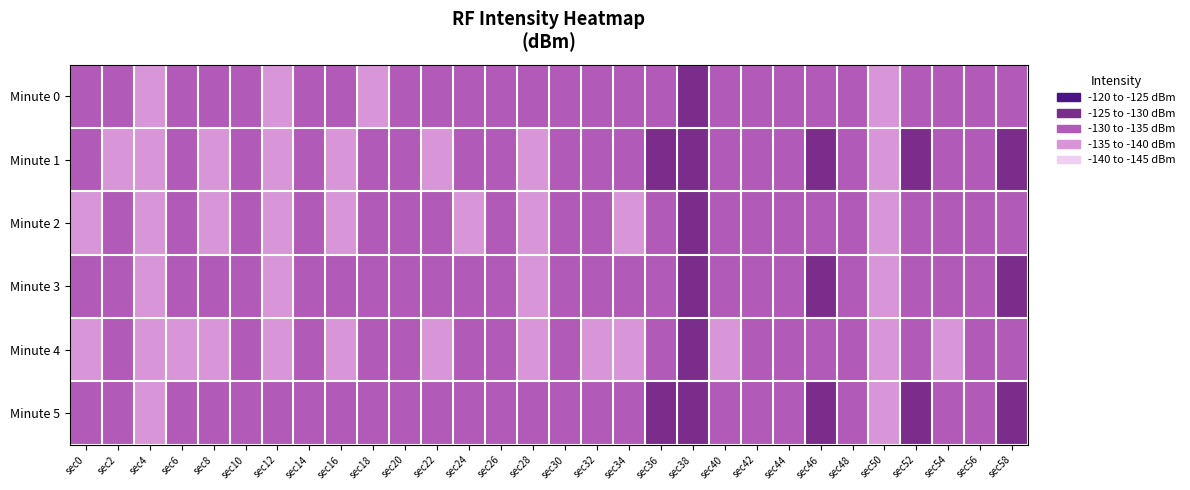

Which label corresponds to the largest value in the chart?

sec4